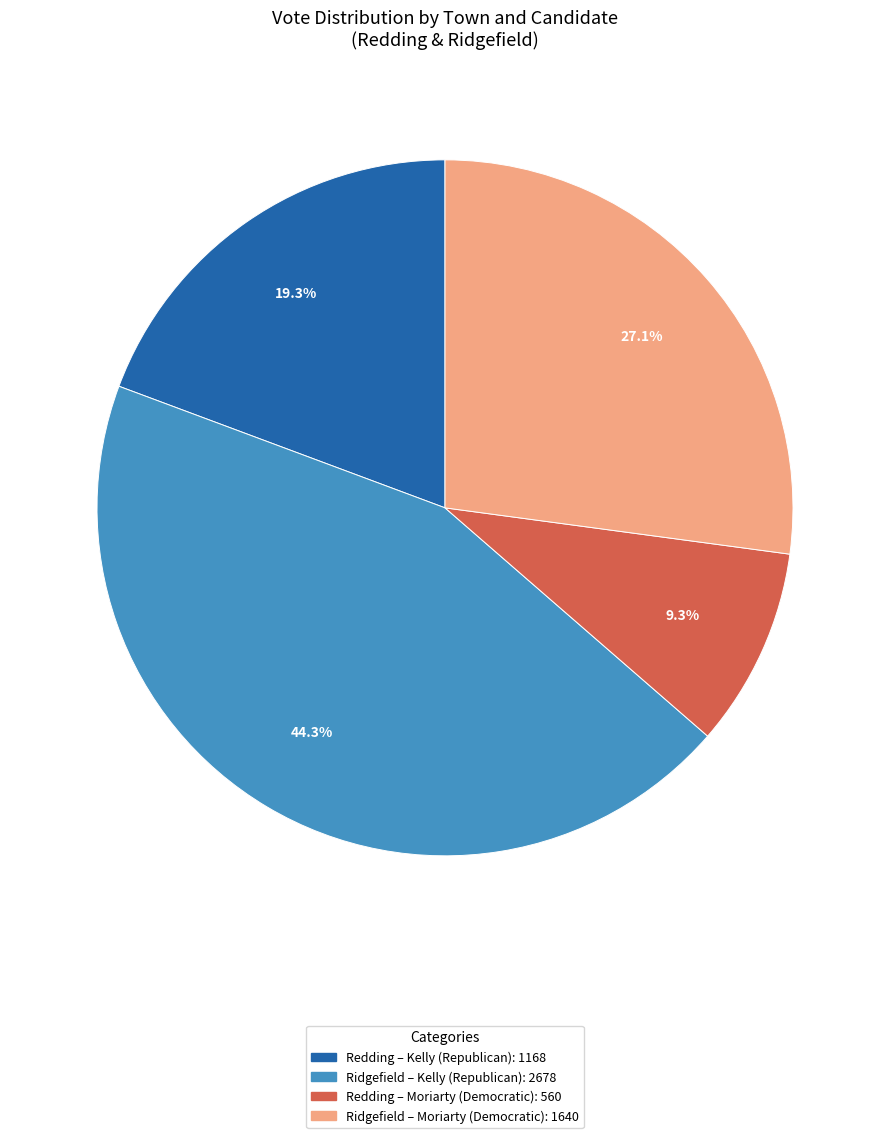

Does any single category account for the majority?

No